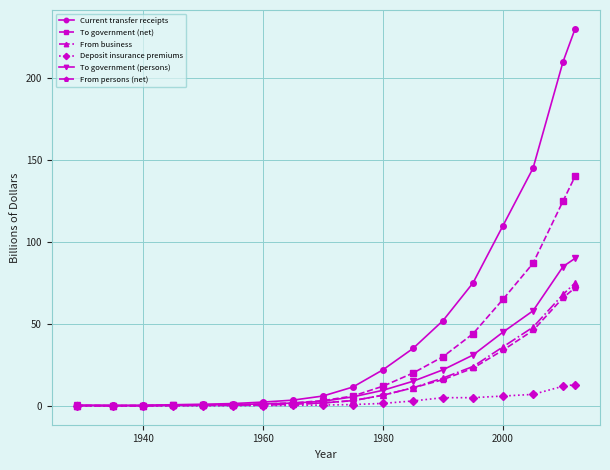

Does the chart have visible grid lines?

Yes